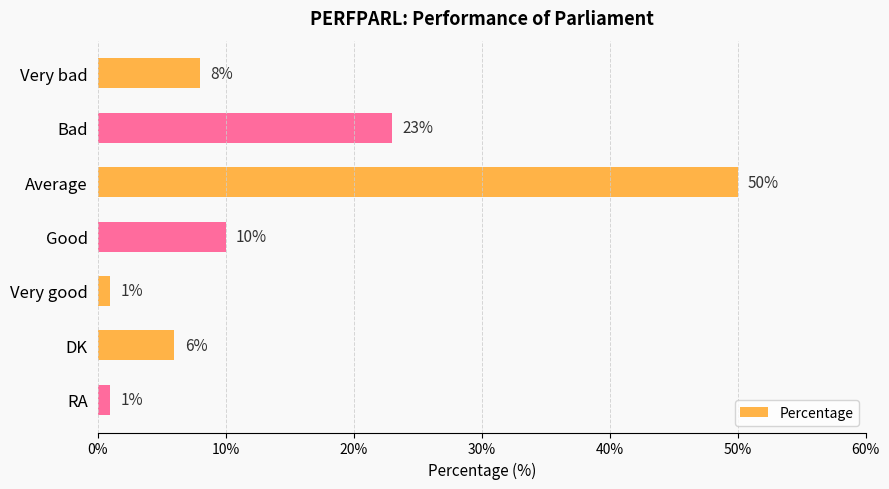

How many values are between 1 and 23?

6